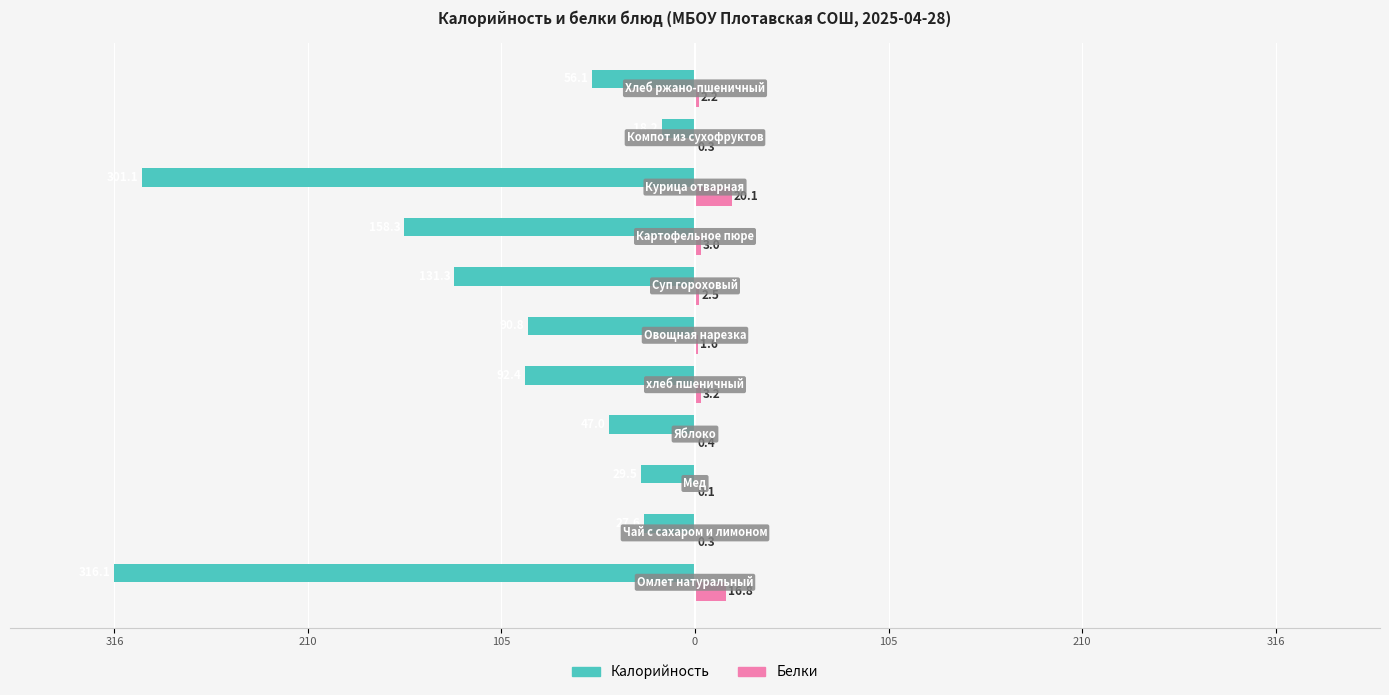

What is the average value of the Калорийность series?

-115.3